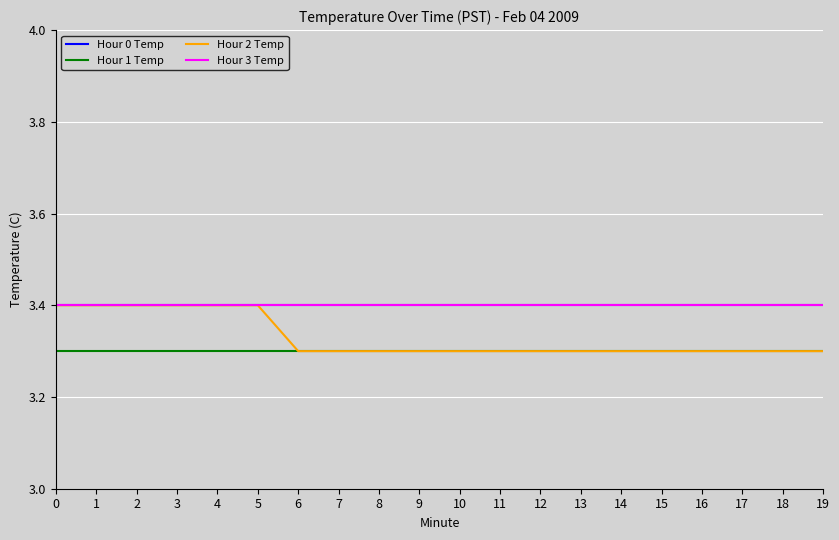

True or false: Hour 3 Temp and Hour 1 Temp cross at least once.

False